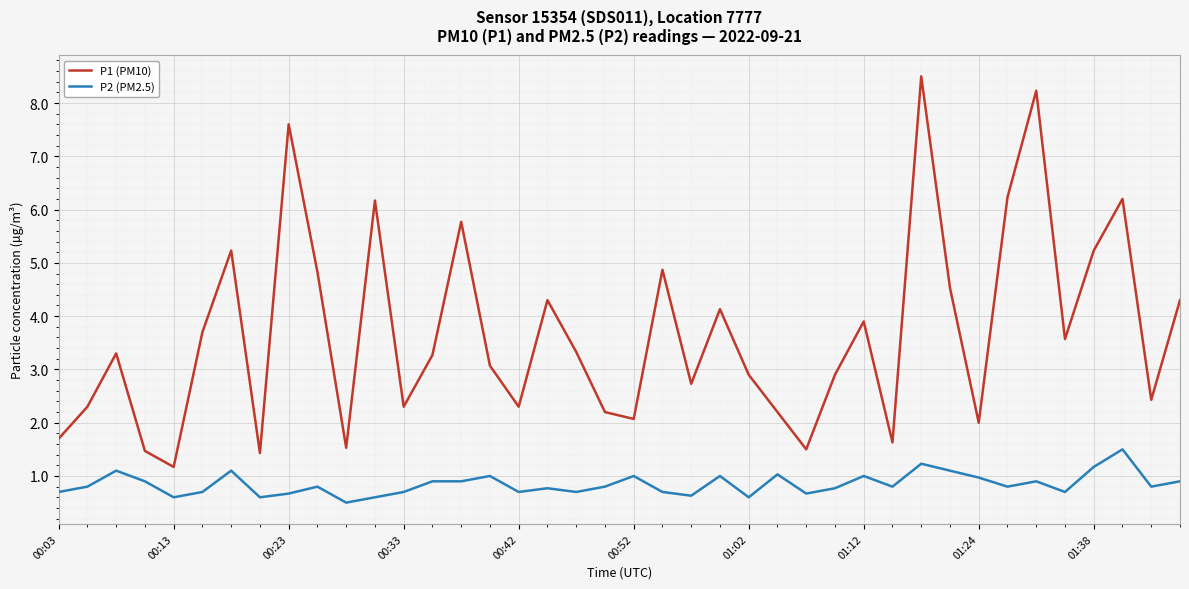

True or false: P1 (PM10) and P2 (PM2.5) intersect in this chart.

False